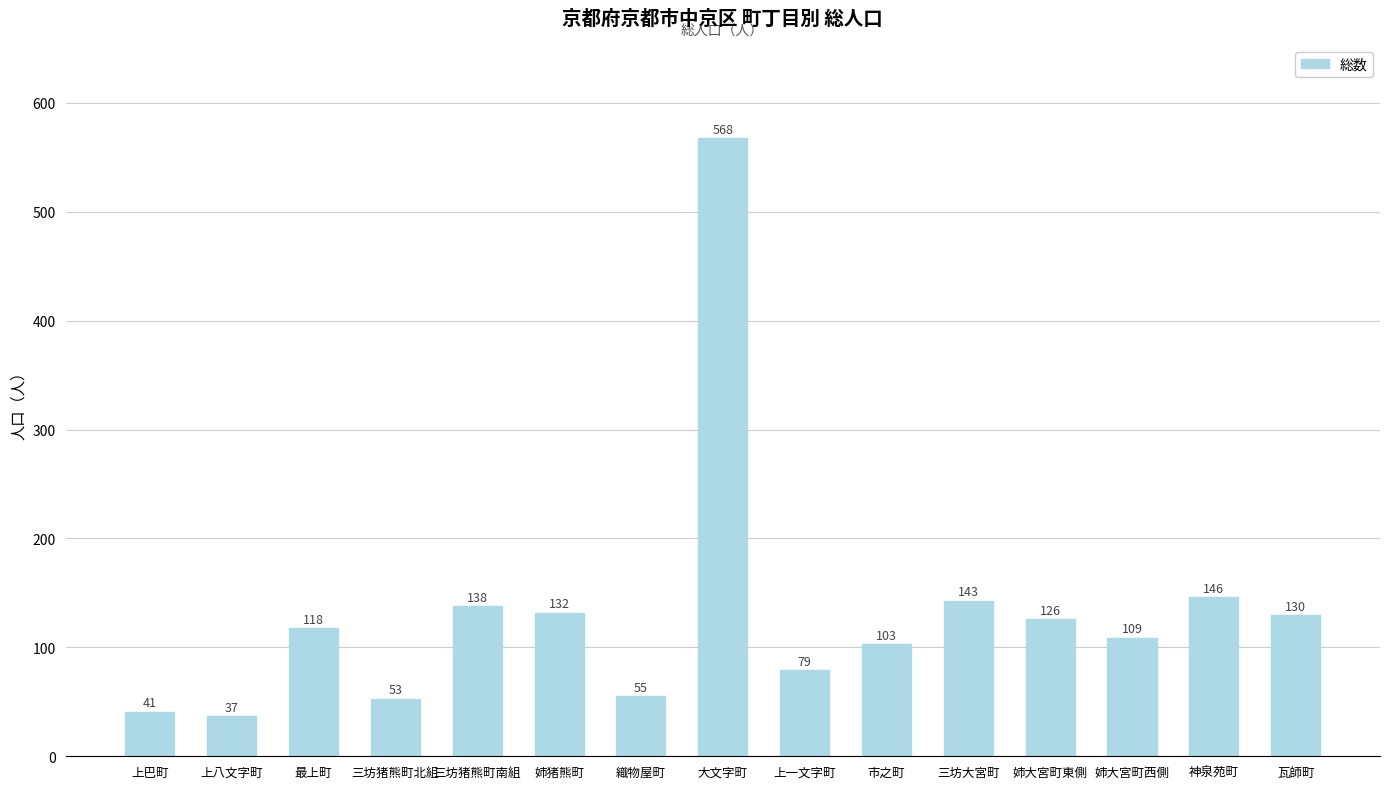

What is the label of the 8th bar from the right?

大文字町